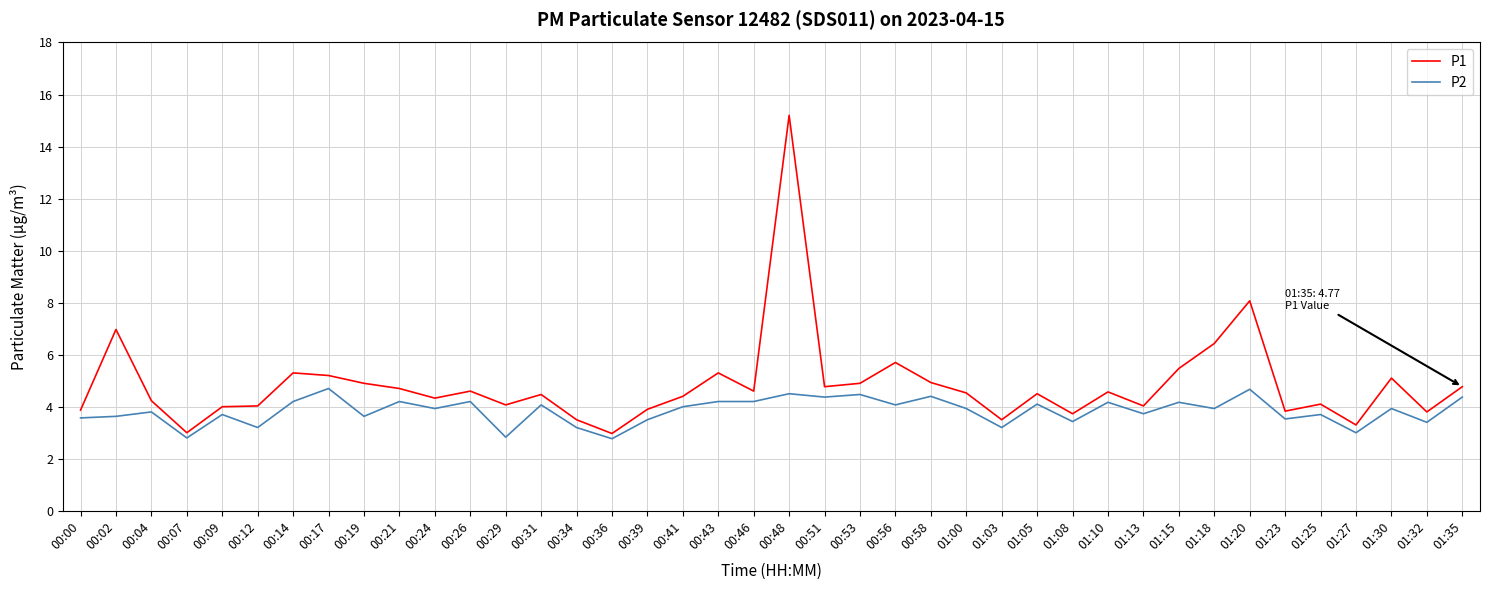

List the series in order of their peak value, lowest first.

P2, P1